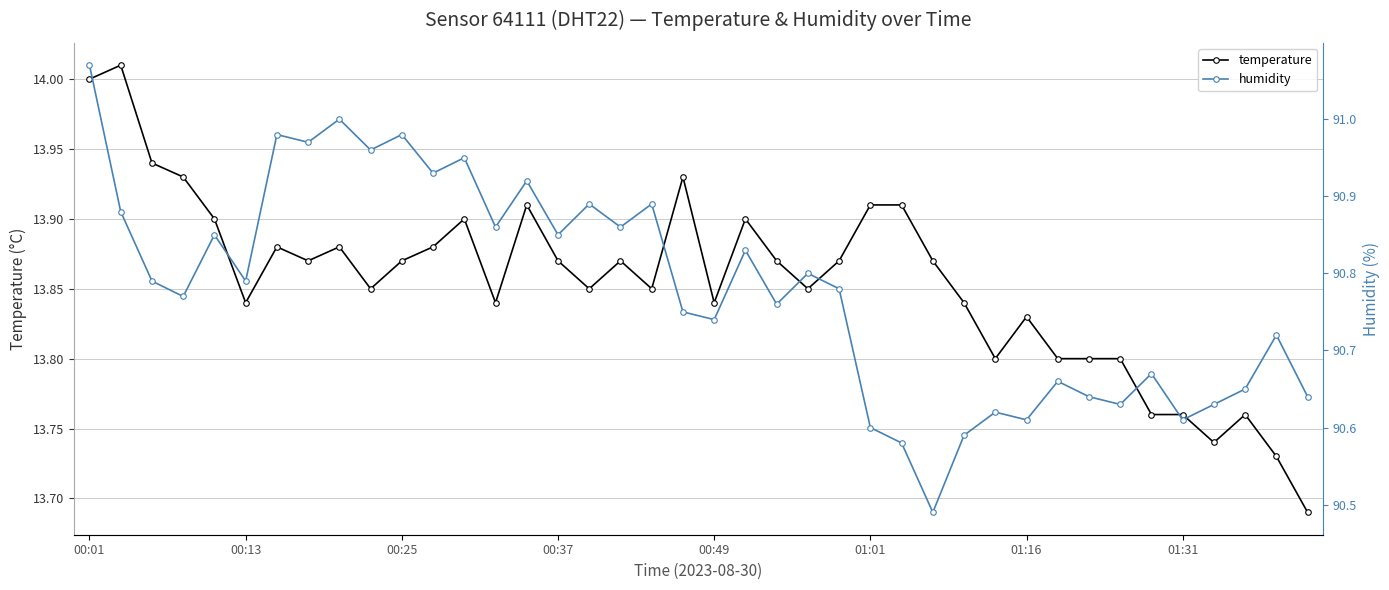

What are all the series names shown in the legend?

temperature, humidity